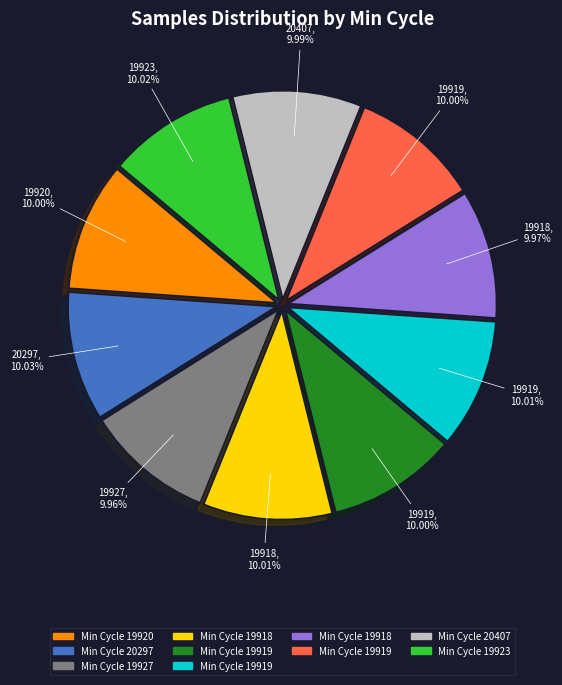

Is there a majority slice in this chart?

No